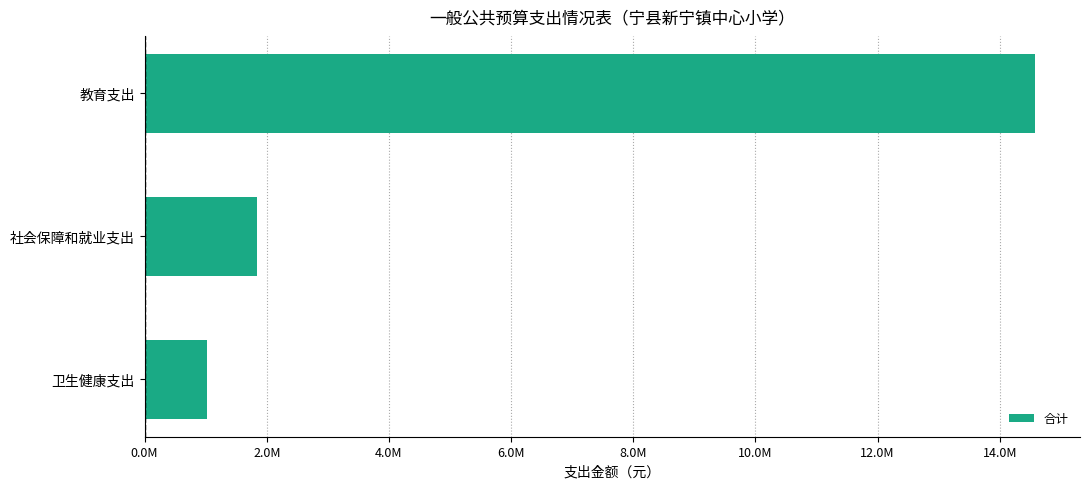

What is the minimum value shown in the chart?

1018375.9